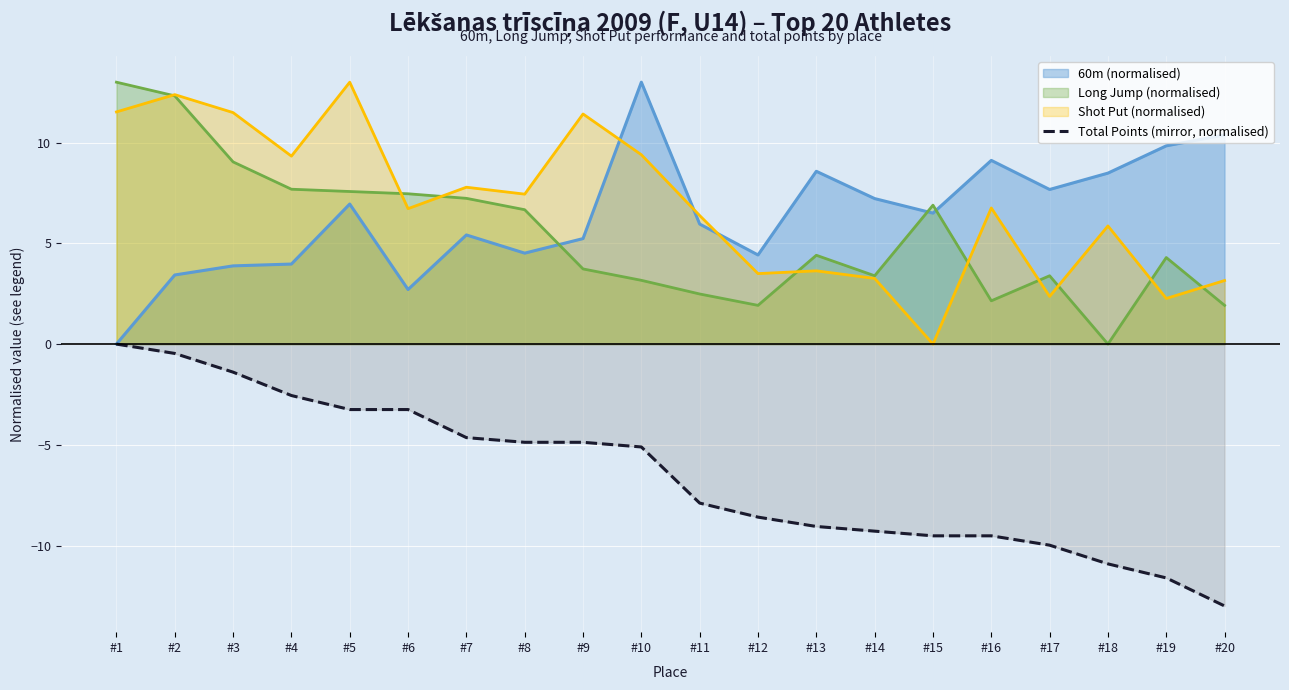

At #13, list the series in order from smallest to largest.

Total Points (mirror, normalised), Shot Put (normalised), Long Jump (normalised), 60m (normalised)